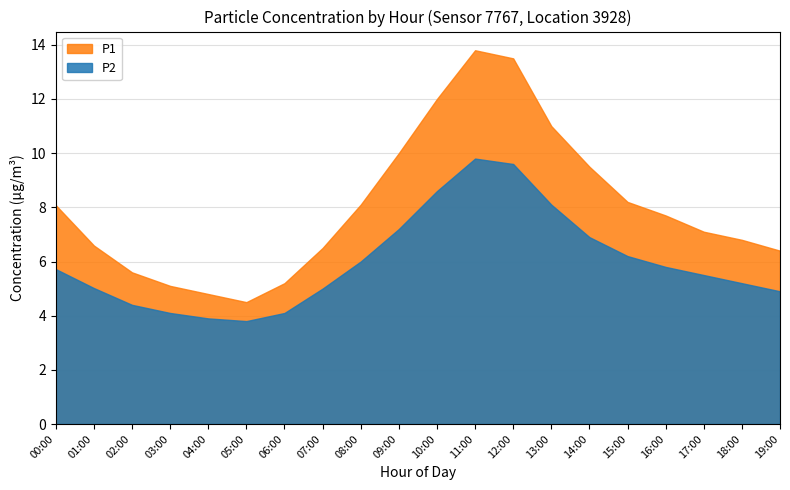

True or false: P2 and P1 intersect in this chart.

False